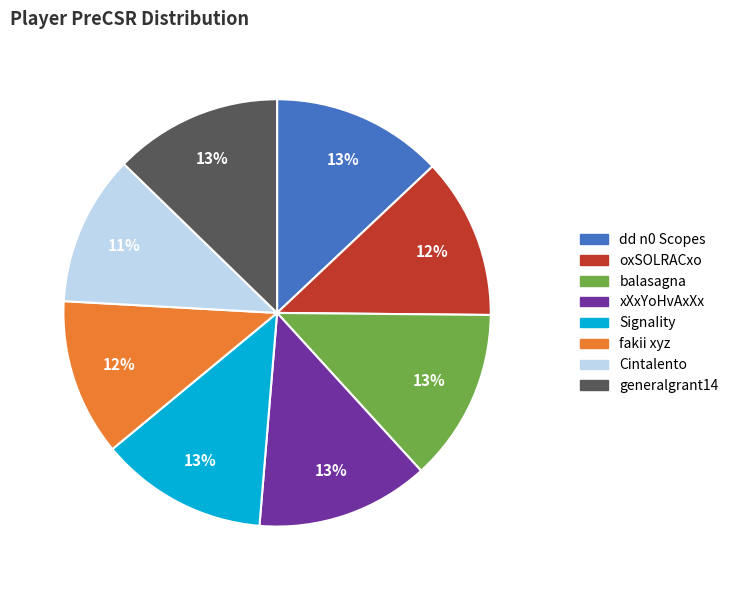

Which has a higher value, dd n0 Scopes or Cintalento?

dd n0 Scopes